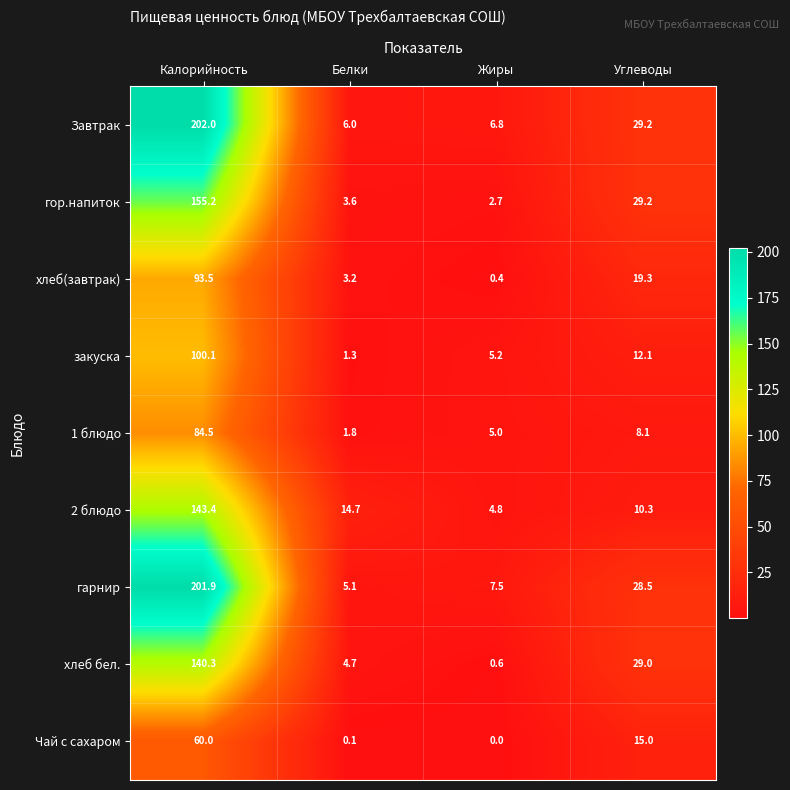

At which category is the sum across all series the highest?

Калорийность